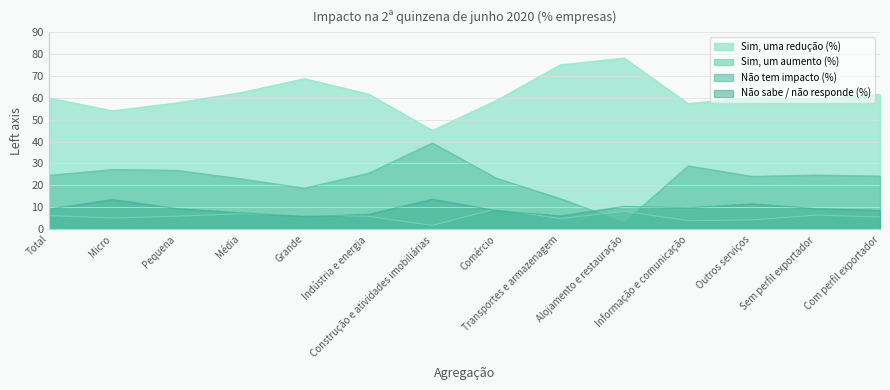

The value of Sim, um aumento (%) at Outros serviços is 1.5. True or false?

False